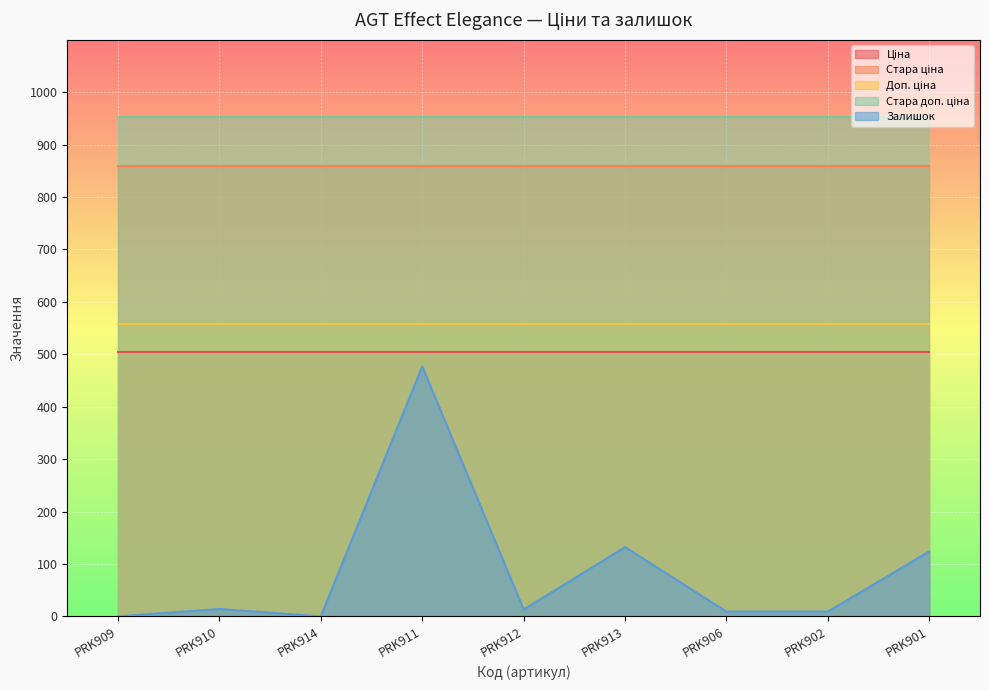

True or false: Стара доп. ціна and Залишок cross at least once.

False